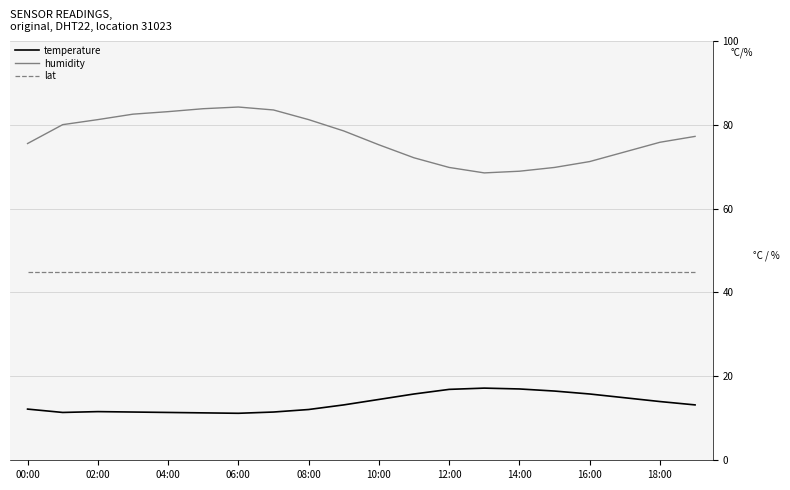

Does the chart have visible grid lines?

Yes